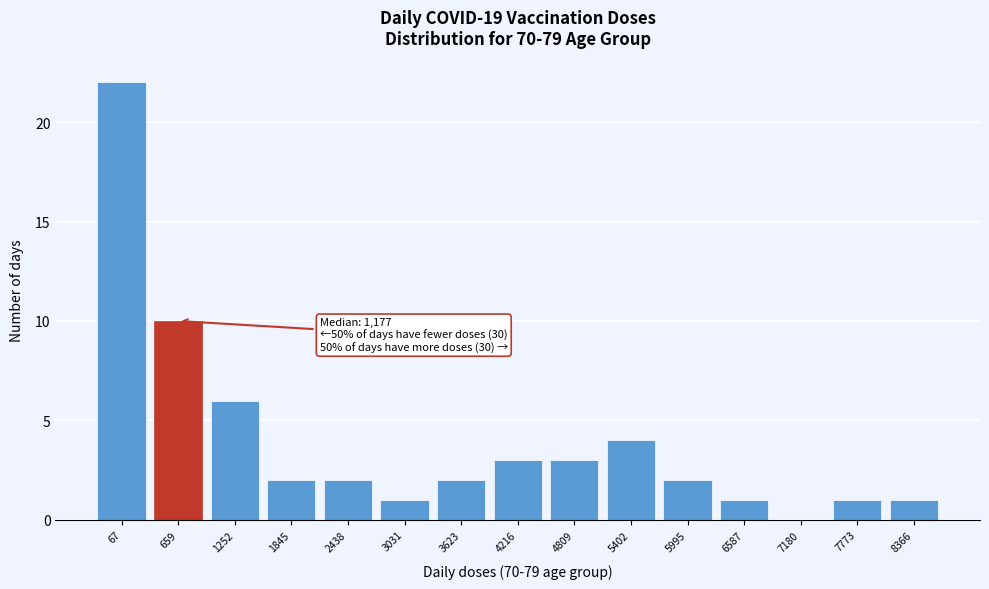

Reading left to right, transcribe all the data shown in this chart.

67=22	659=10	1252=6	1845=2	2438=2	3031=1	3623=2	4216=3	4809=3	5402=4	5995=2	6587=1	7180=0	7773=1	8366=1